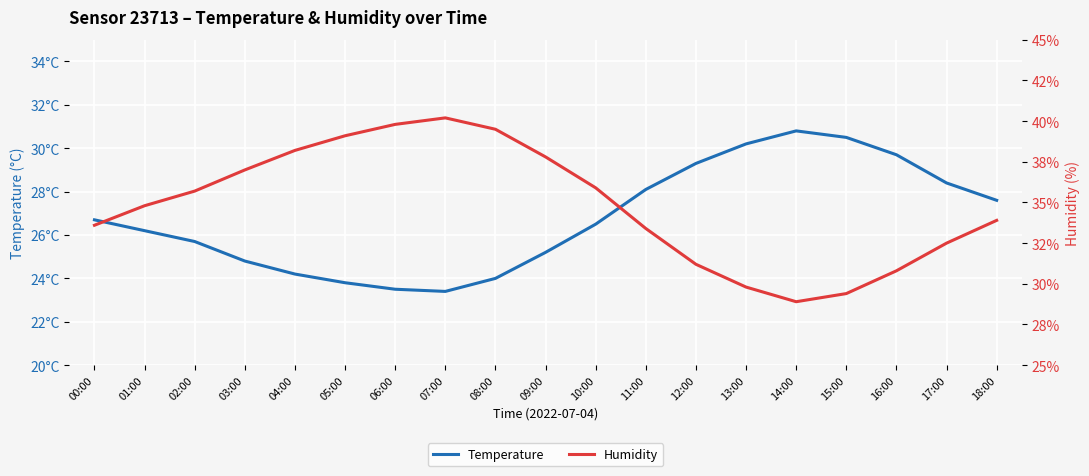

What is the difference between the maximum and second lowest values in the humidity series?

10.8